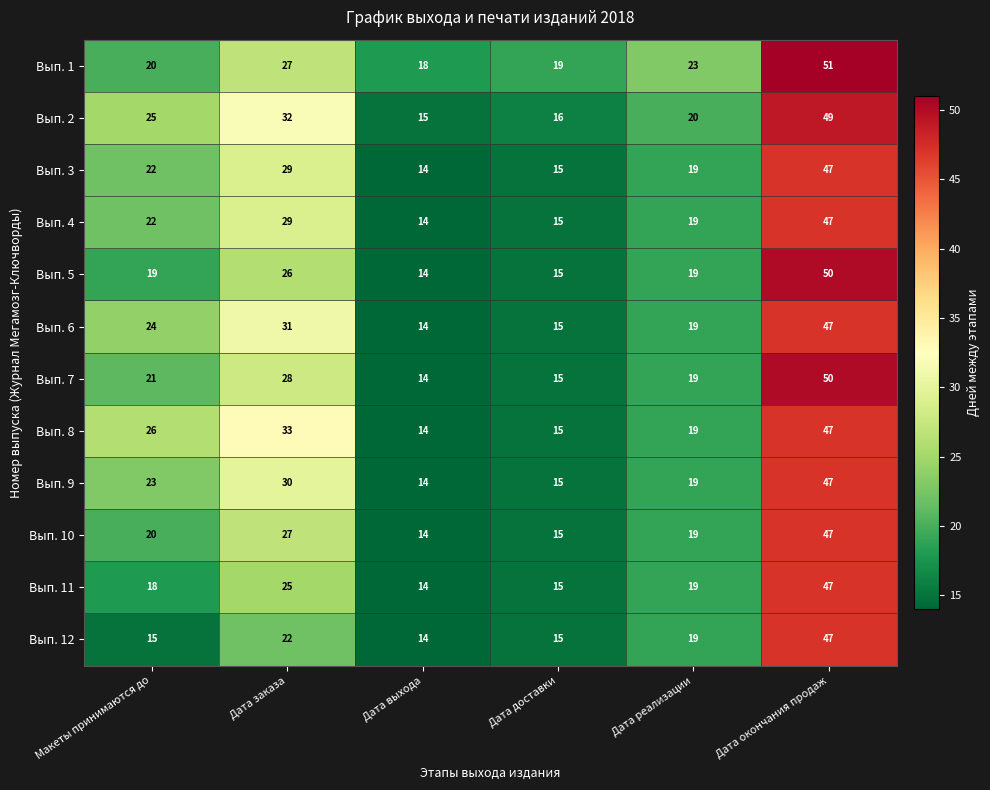

What is the difference between the maximum and second lowest values in the Вып. 5 series?

35